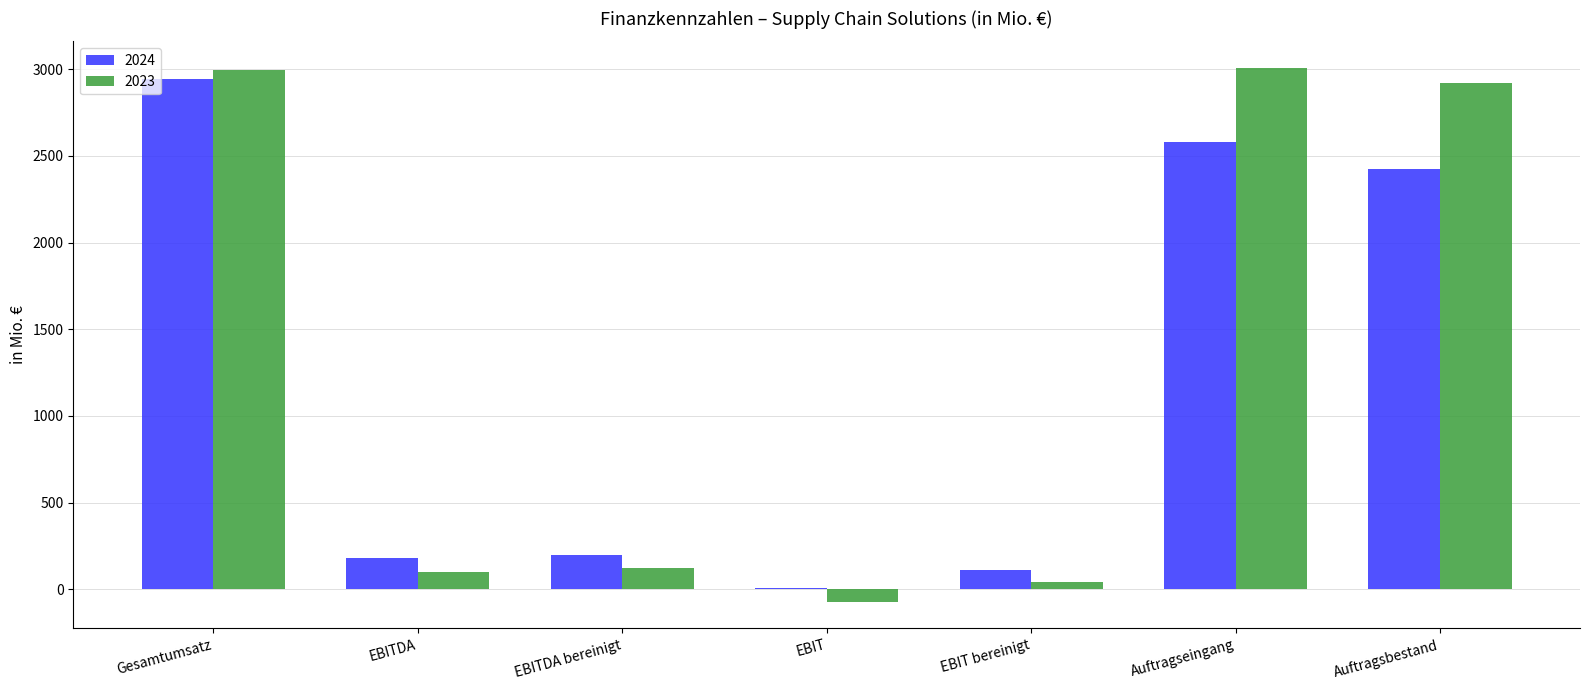

What value does the 2023 series have at EBIT bereinigt?

44.3